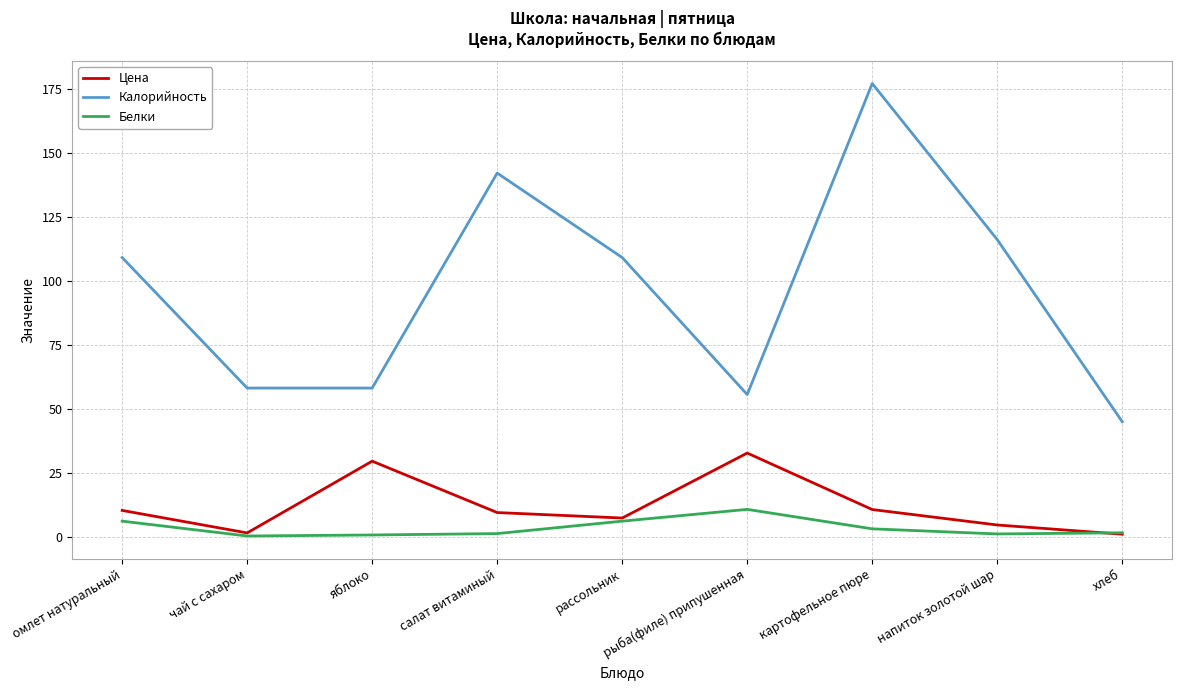

How many values in the Калорийность series are below 109?

4